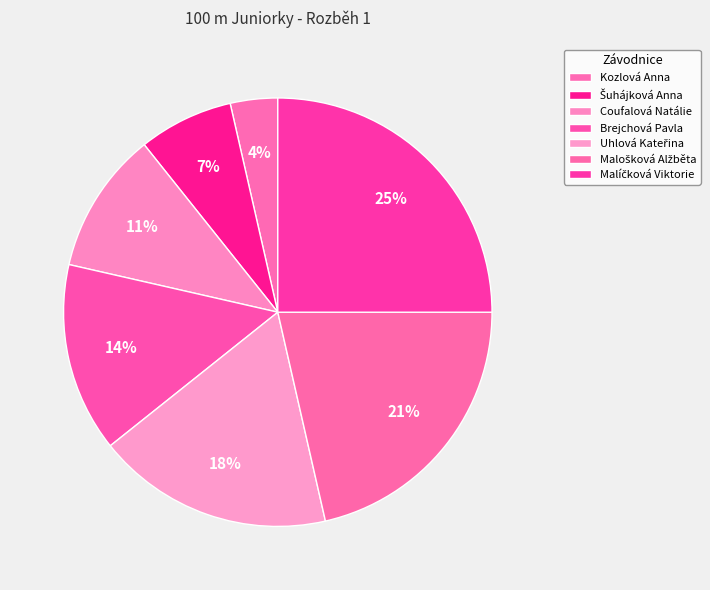

Count the number of slices in the pie.

7